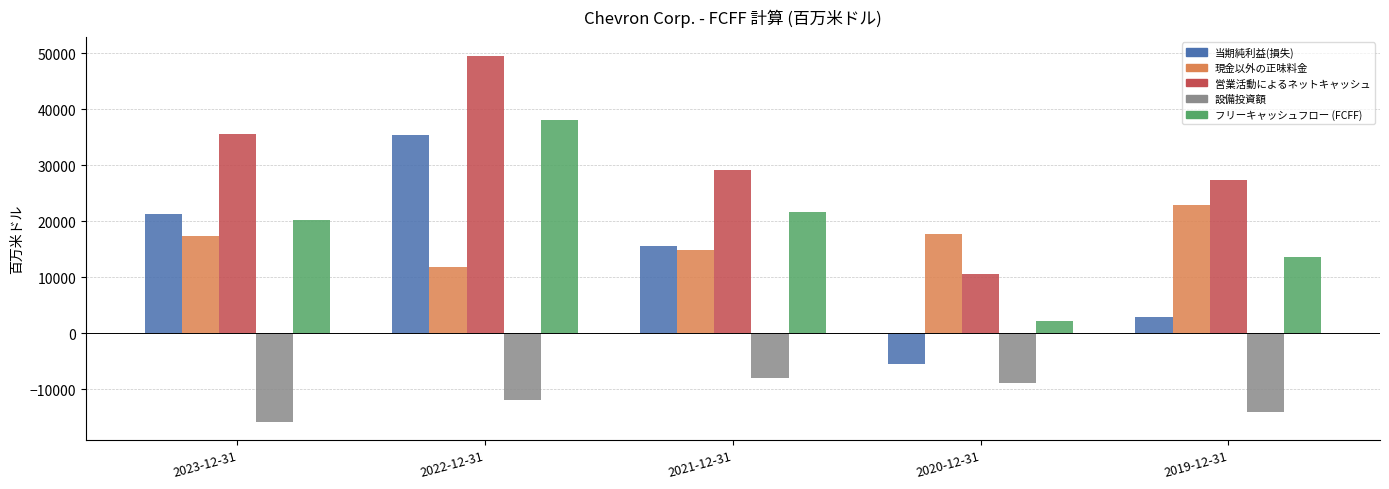

Is the value of 設備投資額 at 2021-12-31 greater than the value of 営業活動によるネットキャッシュ at 2020-12-31?

No